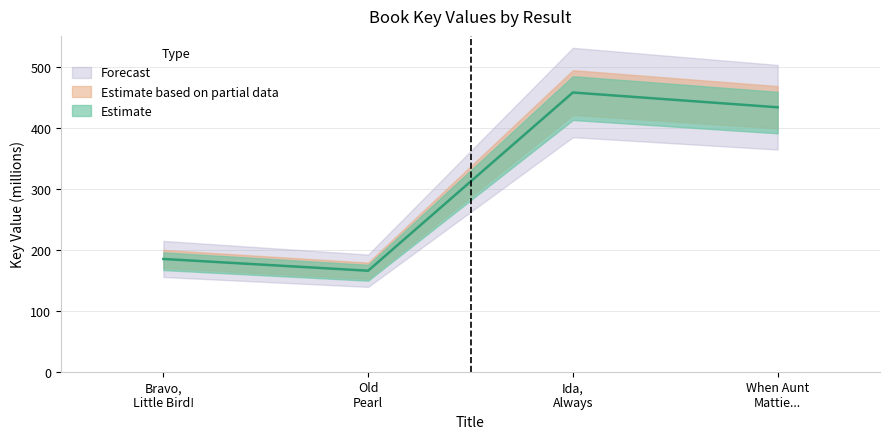

What is the ratio of the value at Old Pearl to the value at Ida, Always?

0.4